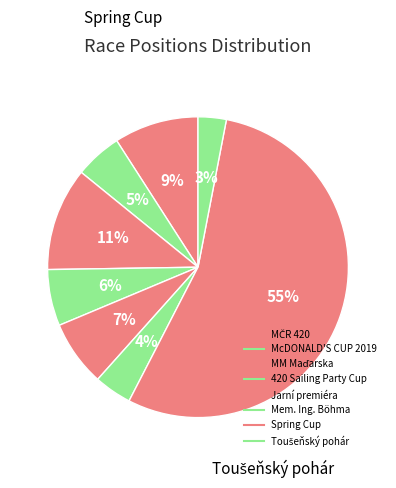

To the nearest percent, what is the difference between the 420 Sailing Party Cup and MM Maďarska slice percentages?

5%